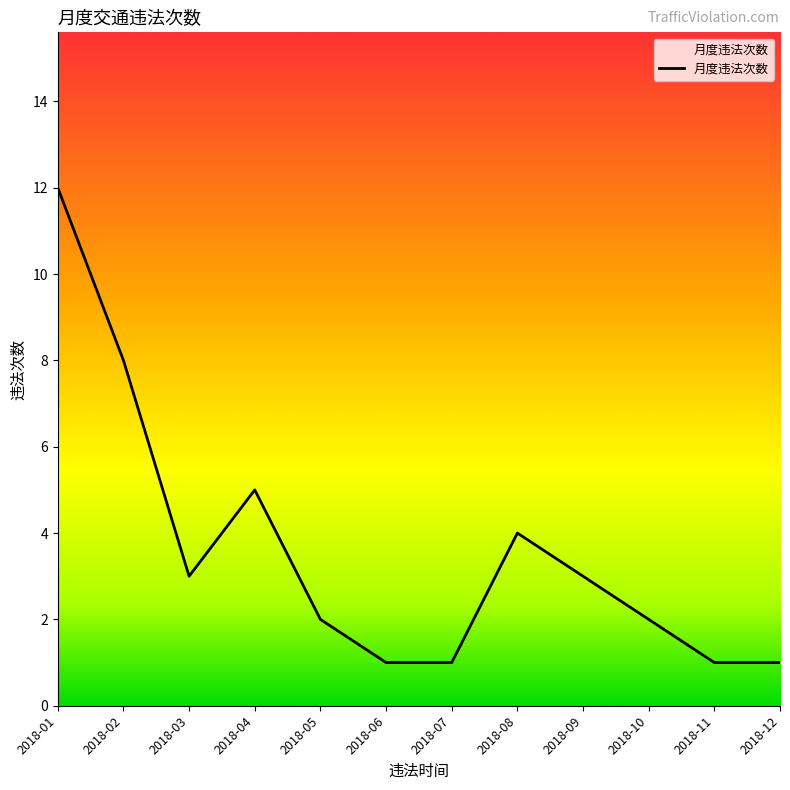

Is it true that the value at 2018-12 is 0?

False